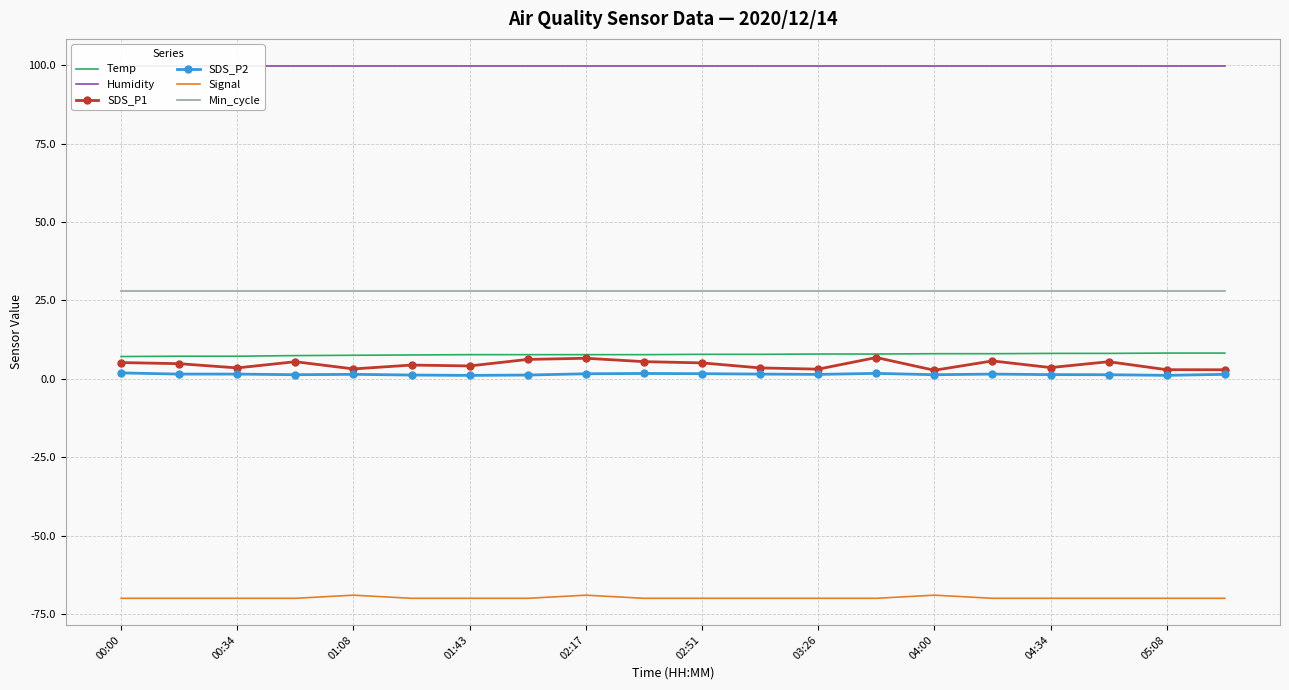

Does the chart have visible grid lines?

Yes